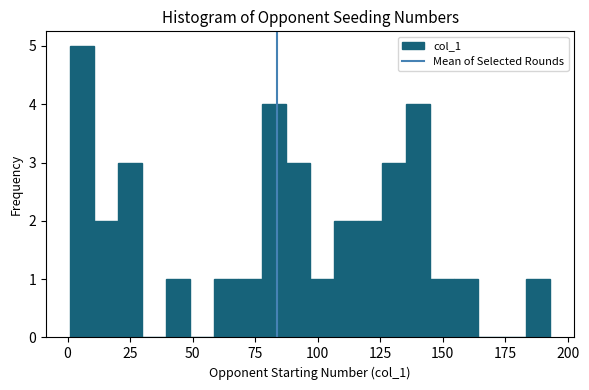

Around what value on the x-axis is the tallest bar? Give the approximate position of its centre, as read against the axis.

5